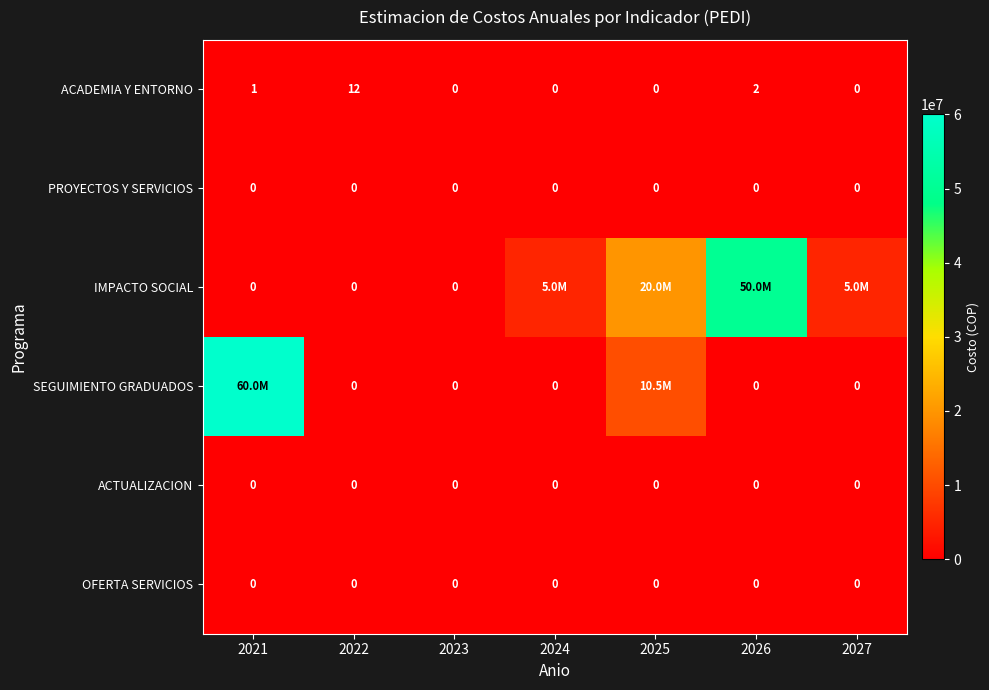

What is the greatest value displayed?

60000000